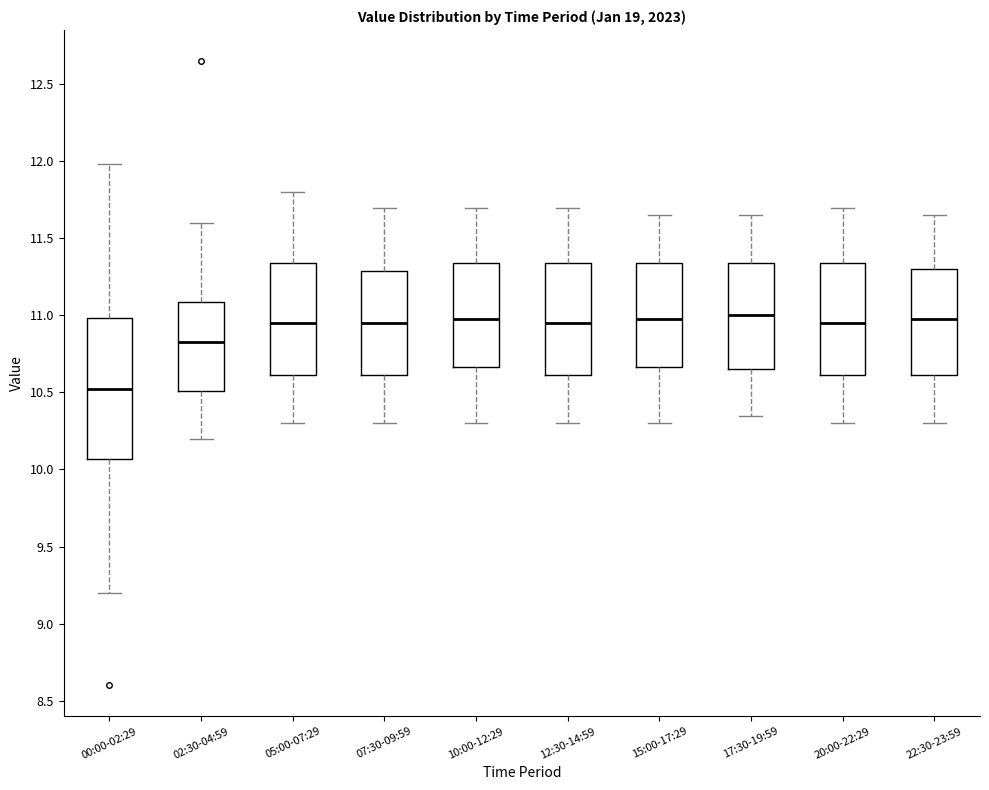

Where does the lower whisker of the box for 22:30-23:59 end on the y-axis? The values are not printed on the chart, so give them approximately, as read against the axis.

10.30